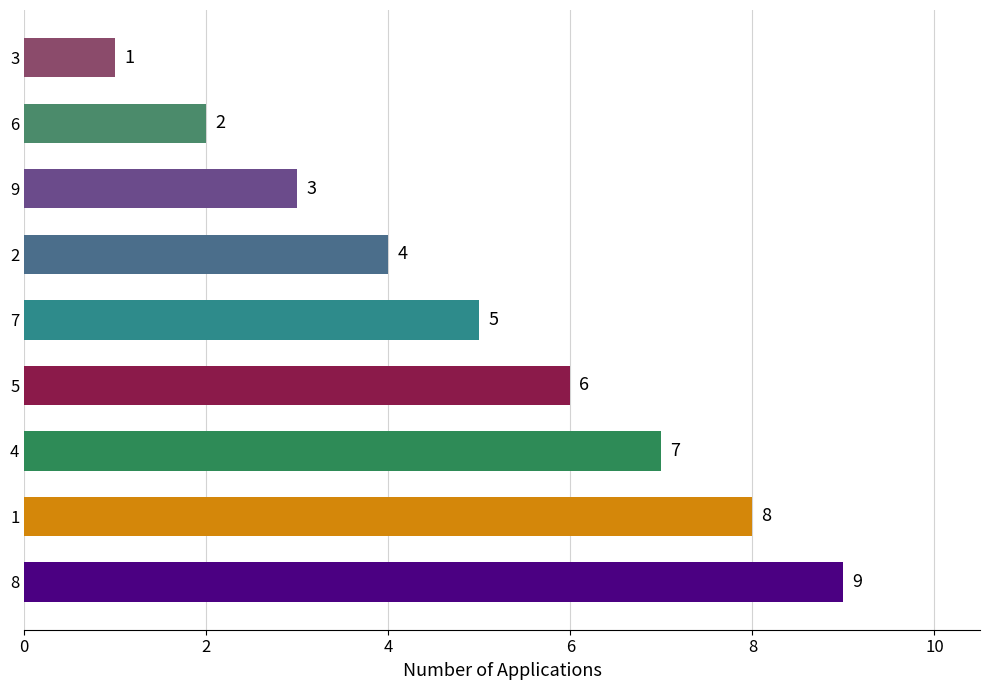

True or false: the data shows 7 at 4.

True